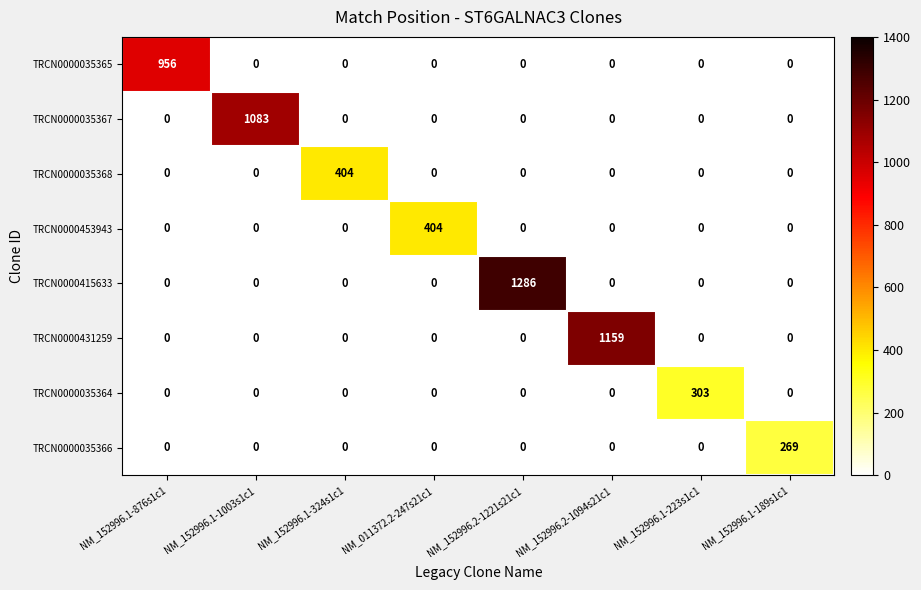

Which series has the largest total across all categories?

TRCN0000415633